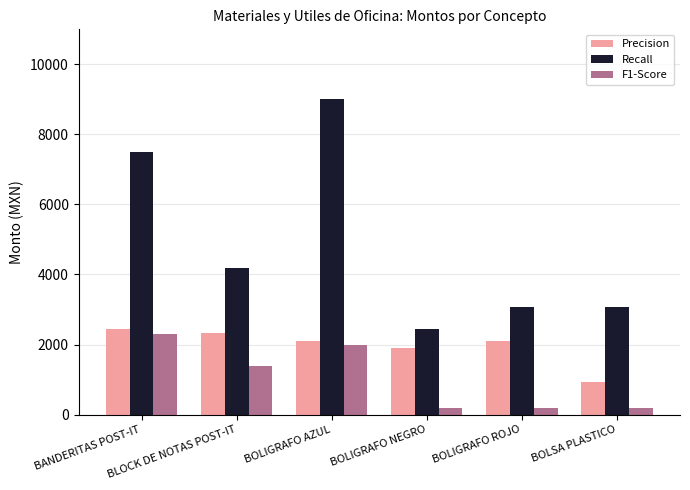

Are the bars grouped side by side (vs. stacked)?

Yes